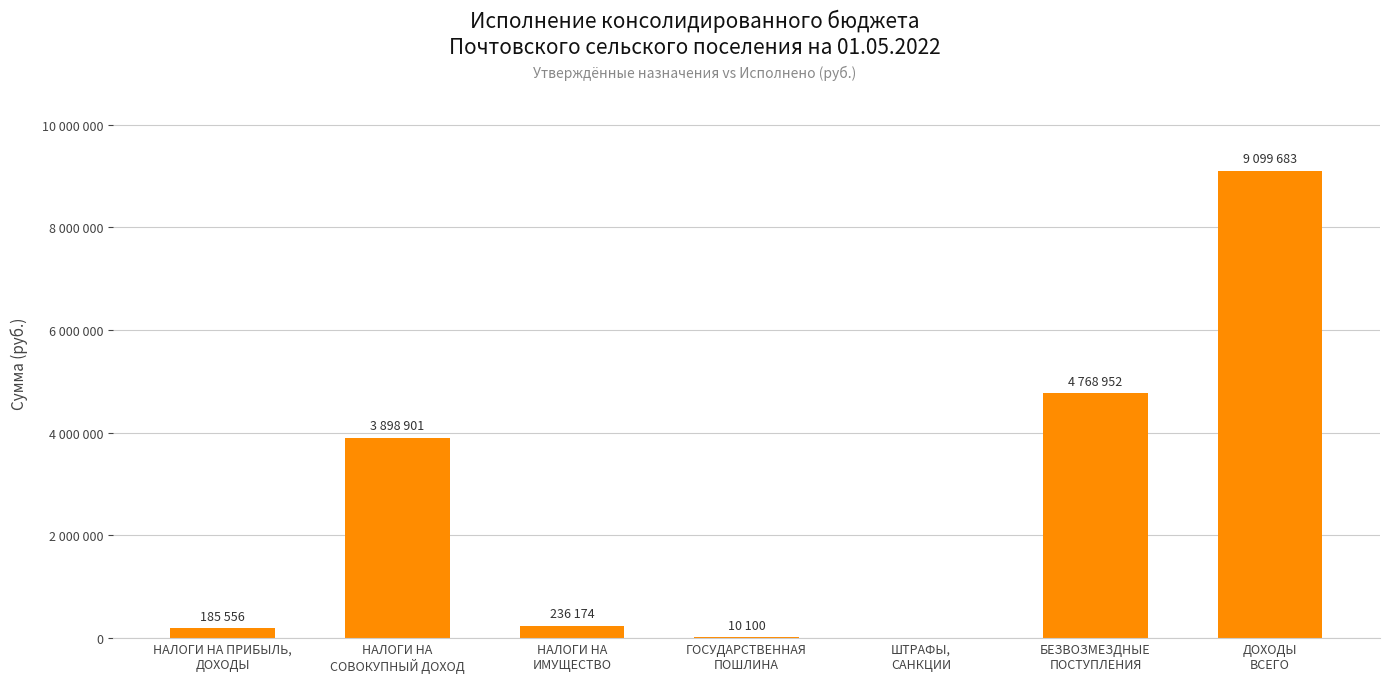

Is it true that the value at ДОХОДЫ
ВСЕГО is 9099682.6?

True